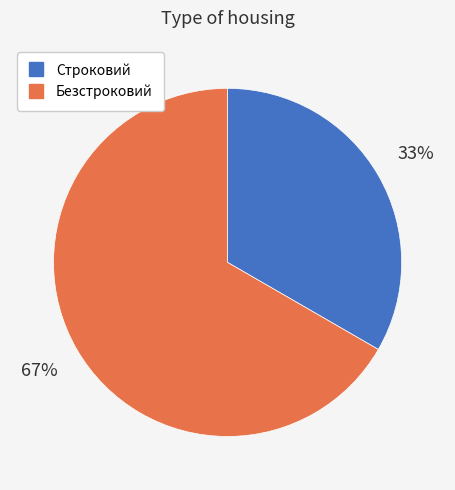

Is the sum of Строковий and Безстроковий greater than half?

Yes